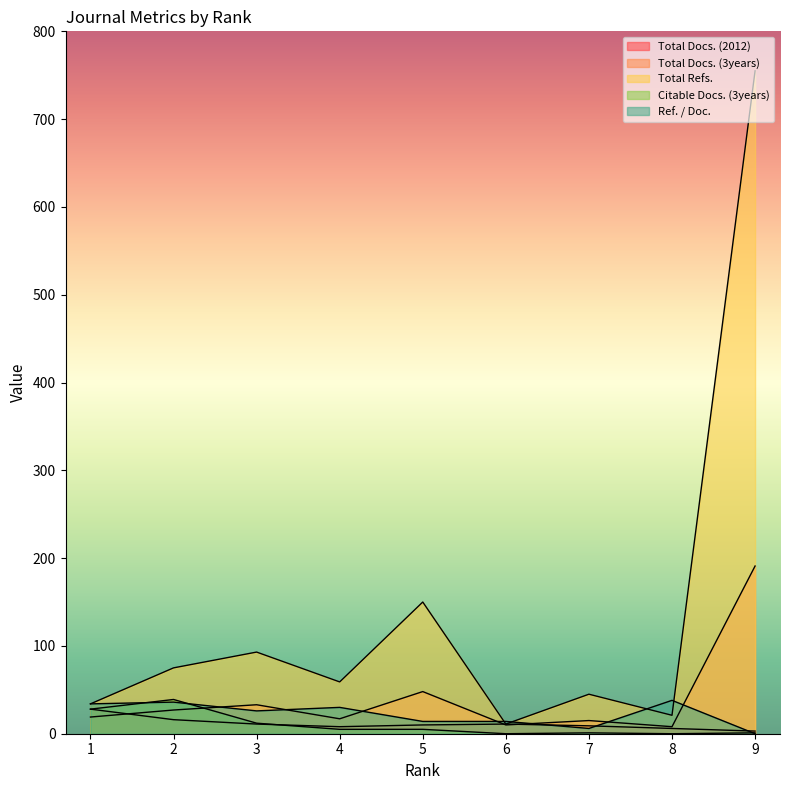

The Total Docs. (2012) series shows 11 at 6. True or false?

True